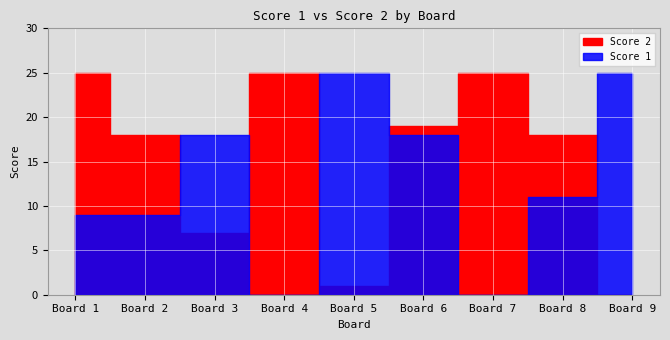

How many distinct data groups are displayed?

2